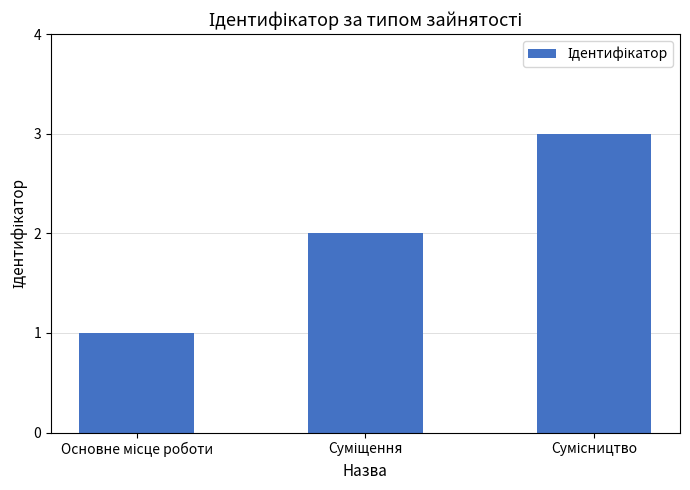

What is the sum of all values?

6